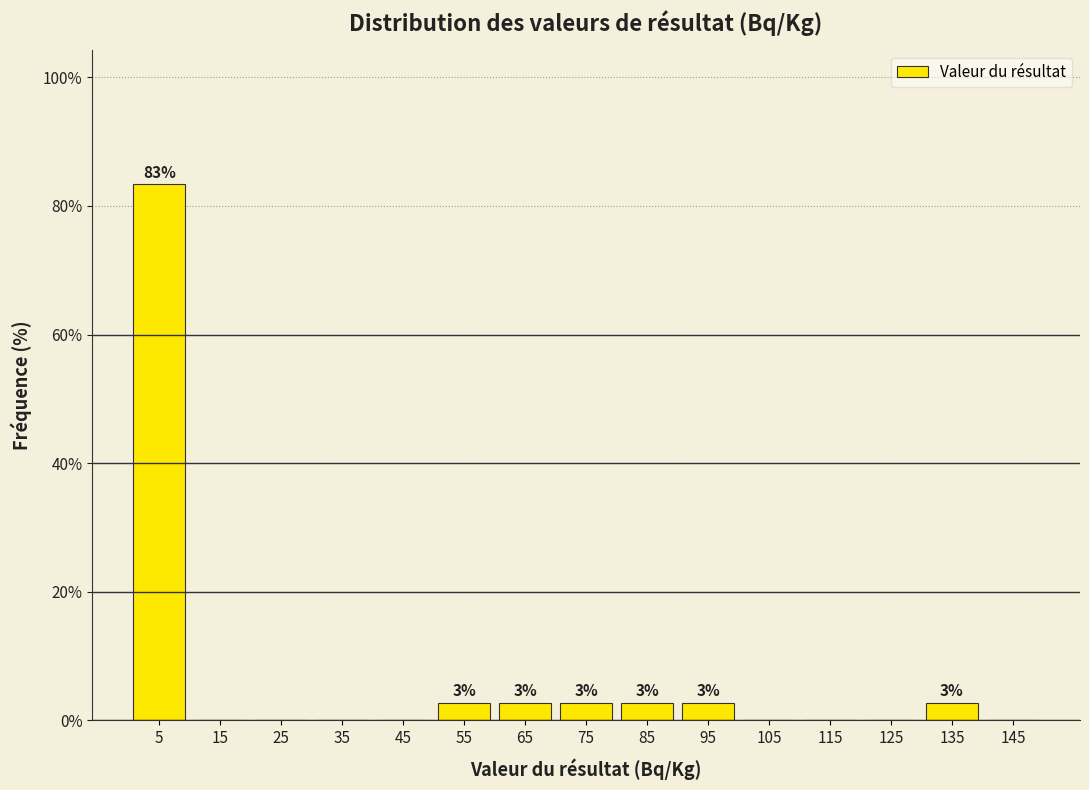

Reading right to left, extract all data points from this chart.

145=0.0	135=2.8	125=0.0	115=0.0	105=0.0	95=2.8	85=2.8	75=2.8	65=2.8	55=2.8	45=0.0	35=0.0	25=0.0	15=0.0	5=83.3